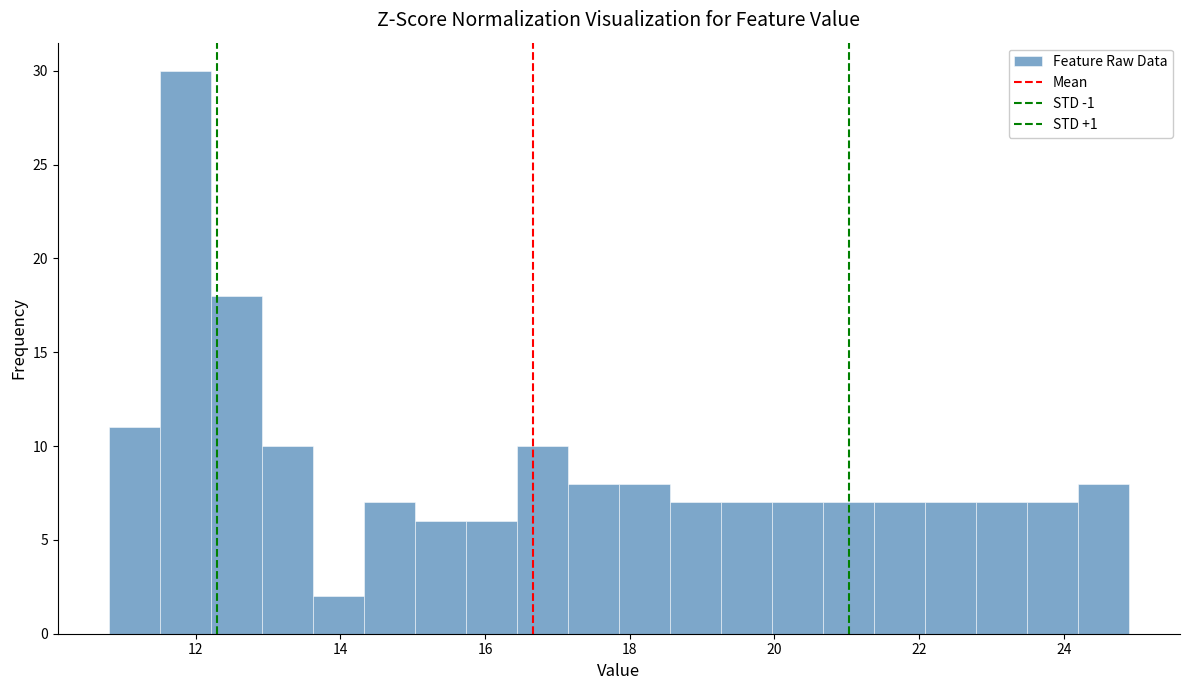

Read against the x-axis, roughly where is the centre of the tallest bar?

11.8